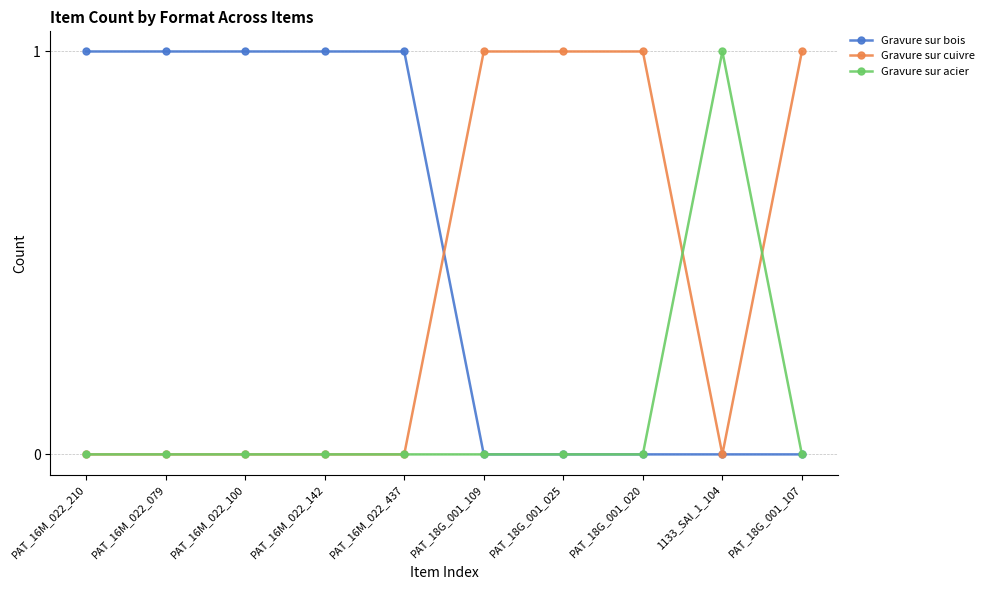

List the series in order of their overall mean, lowest first.

Gravure sur acier, Gravure sur cuivre, Gravure sur bois